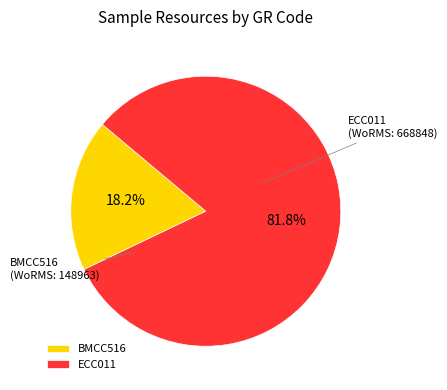

The ECC011 slice represents 95% of the pie. True or false?

False